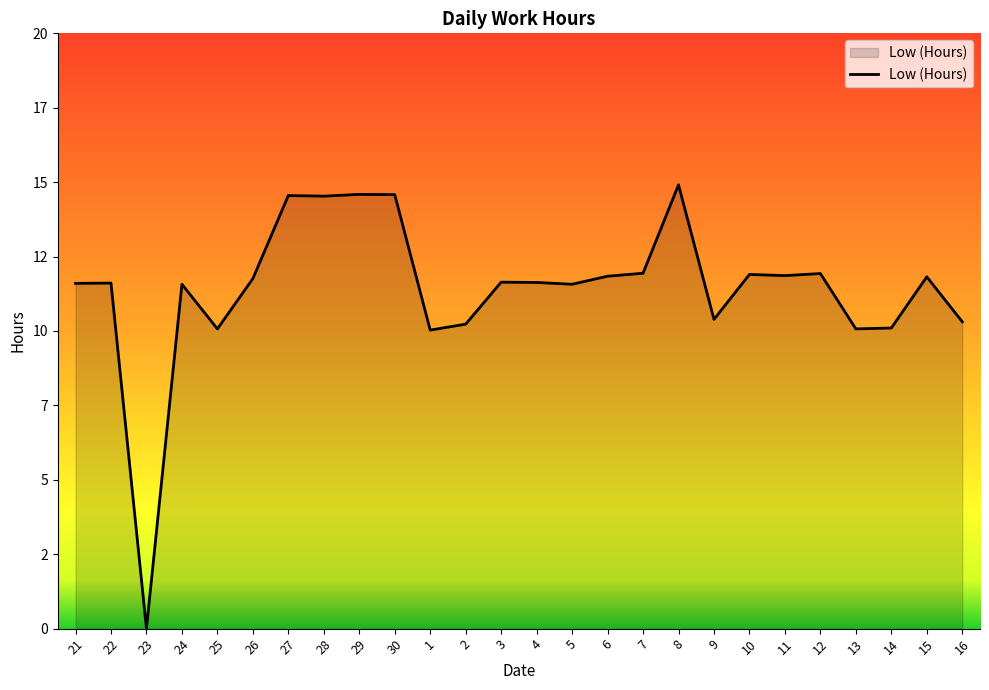

What is the label of the 21st point from the right?

26